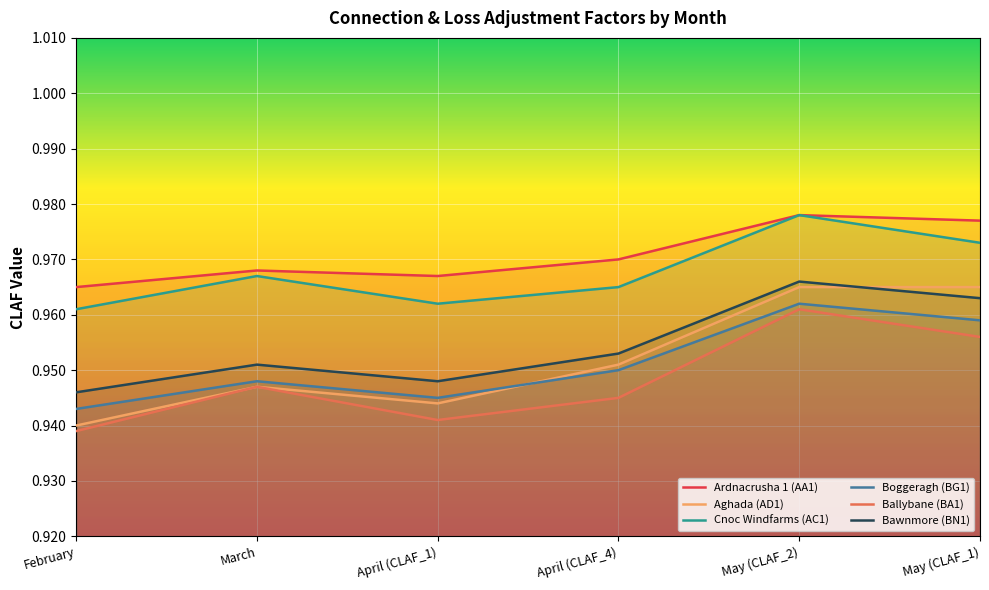

How many lines are shown in the chart?

6